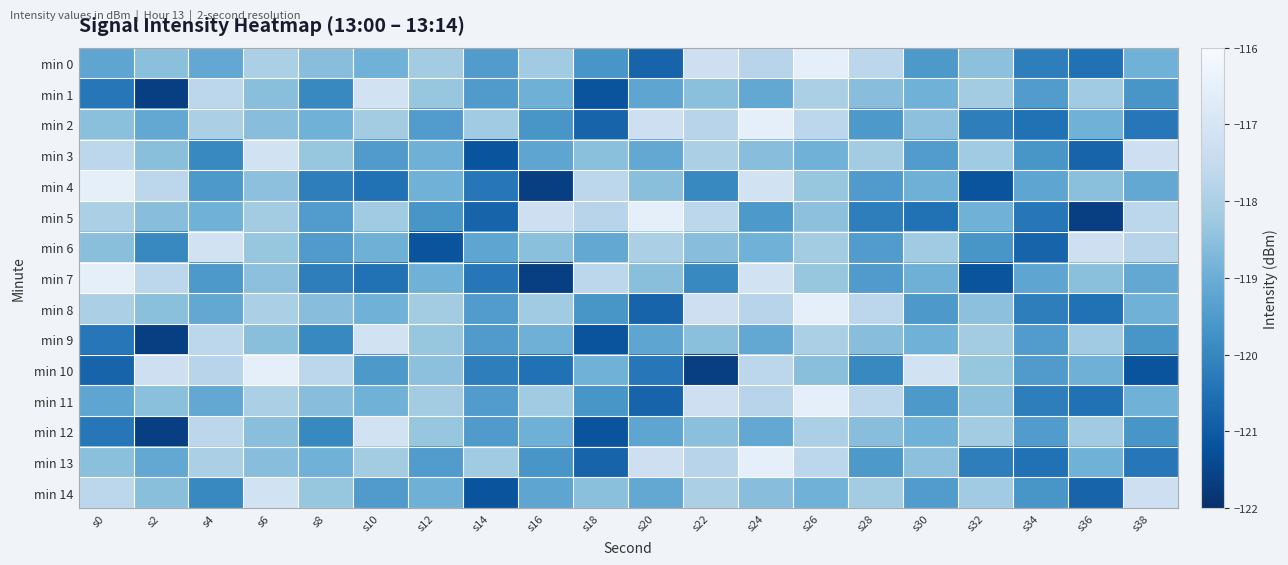

Reading right to left, what are all the values shown in this chart?

min 0: s38=-118.9	s36=-120.5	s34=-120.2	s32=-118.5	s30=-119.6	s28=-117.7	s26=-116.5	s24=-117.8	s22=-117.3	s20=-120.8	s18=-119.6	s16=-118.2	s14=-119.5	s12=-118.2	s10=-118.9	s8=-118.6	s6=-118.0	s4=-119.2	s2=-118.5	s0=-119.2
min 1: s38=-119.6	s36=-118.2	s34=-119.5	s32=-118.2	s30=-118.9	s28=-118.6	s26=-118.0	s24=-119.2	s22=-118.5	s20=-119.2	s18=-121.2	s16=-119.0	s14=-119.5	s12=-118.4	s10=-117.2	s8=-120.0	s6=-118.5	s4=-117.7	s2=-121.6	s0=-120.3
min 2: s38=-120.3	s36=-118.9	s34=-120.5	s32=-120.2	s30=-118.5	s28=-119.6	s26=-117.7	s24=-116.5	s22=-117.8	s20=-117.3	s18=-120.8	s16=-119.6	s14=-118.2	s12=-119.5	s10=-118.2	s8=-118.9	s6=-118.6	s4=-118.0	s2=-119.2	s0=-118.5
min 3: s38=-117.3	s36=-120.8	s34=-119.6	s32=-118.2	s30=-119.5	s28=-118.2	s26=-118.9	s24=-118.6	s22=-118.0	s20=-119.2	s18=-118.5	s16=-119.2	s14=-121.2	s12=-119.0	s10=-119.5	s8=-118.4	s6=-117.2	s4=-120.0	s2=-118.5	s0=-117.7
min 4: s38=-119.2	s36=-118.5	s34=-119.2	s32=-121.2	s30=-119.0	s28=-119.5	s26=-118.4	s24=-117.2	s22=-120.0	s20=-118.5	s18=-117.7	s16=-121.6	s14=-120.3	s12=-118.9	s10=-120.5	s8=-120.2	s6=-118.5	s4=-119.6	s2=-117.7	s0=-116.5
min 5: s38=-117.7	s36=-121.6	s34=-120.3	s32=-118.9	s30=-120.5	s28=-120.2	s26=-118.5	s24=-119.6	s22=-117.7	s20=-116.5	s18=-117.8	s16=-117.3	s14=-120.8	s12=-119.6	s10=-118.2	s8=-119.5	s6=-118.2	s4=-118.9	s2=-118.6	s0=-118.0
min 6: s38=-117.8	s36=-117.3	s34=-120.8	s32=-119.6	s30=-118.2	s28=-119.5	s26=-118.2	s24=-118.9	s22=-118.6	s20=-118.0	s18=-119.2	s16=-118.5	s14=-119.2	s12=-121.2	s10=-119.0	s8=-119.5	s6=-118.4	s4=-117.2	s2=-120.0	s0=-118.5
min 7: s38=-119.2	s36=-118.5	s34=-119.2	s32=-121.2	s30=-119.0	s28=-119.5	s26=-118.4	s24=-117.2	s22=-120.0	s20=-118.5	s18=-117.7	s16=-121.6	s14=-120.3	s12=-118.9	s10=-120.5	s8=-120.2	s6=-118.5	s4=-119.6	s2=-117.7	s0=-116.5
min 8: s38=-118.9	s36=-120.5	s34=-120.2	s32=-118.5	s30=-119.6	s28=-117.7	s26=-116.5	s24=-117.8	s22=-117.3	s20=-120.8	s18=-119.6	s16=-118.2	s14=-119.5	s12=-118.2	s10=-118.9	s8=-118.6	s6=-118.0	s4=-119.2	s2=-118.5	s0=-118.0
min 9: s38=-119.6	s36=-118.2	s34=-119.5	s32=-118.2	s30=-118.9	s28=-118.6	s26=-118.0	s24=-119.2	s22=-118.5	s20=-119.2	s18=-121.2	s16=-119.0	s14=-119.5	s12=-118.4	s10=-117.2	s8=-120.0	s6=-118.5	s4=-117.7	s2=-121.6	s0=-120.3
min 10: s38=-121.2	s36=-119.0	s34=-119.5	s32=-118.4	s30=-117.2	s28=-120.0	s26=-118.5	s24=-117.7	s22=-121.6	s20=-120.3	s18=-118.9	s16=-120.5	s14=-120.2	s12=-118.5	s10=-119.6	s8=-117.7	s6=-116.5	s4=-117.8	s2=-117.3	s0=-120.8
min 11: s38=-118.9	s36=-120.5	s34=-120.2	s32=-118.5	s30=-119.6	s28=-117.7	s26=-116.5	s24=-117.8	s22=-117.3	s20=-120.8	s18=-119.6	s16=-118.2	s14=-119.5	s12=-118.2	s10=-118.9	s8=-118.6	s6=-118.0	s4=-119.2	s2=-118.5	s0=-119.2
min 12: s38=-119.6	s36=-118.2	s34=-119.5	s32=-118.2	s30=-118.9	s28=-118.6	s26=-118.0	s24=-119.2	s22=-118.5	s20=-119.2	s18=-121.2	s16=-119.0	s14=-119.5	s12=-118.4	s10=-117.2	s8=-120.0	s6=-118.5	s4=-117.7	s2=-121.6	s0=-120.3
min 13: s38=-120.3	s36=-118.9	s34=-120.5	s32=-120.2	s30=-118.5	s28=-119.6	s26=-117.7	s24=-116.5	s22=-117.8	s20=-117.3	s18=-120.8	s16=-119.6	s14=-118.2	s12=-119.5	s10=-118.2	s8=-118.9	s6=-118.6	s4=-118.0	s2=-119.2	s0=-118.5
min 14: s38=-117.3	s36=-120.8	s34=-119.6	s32=-118.2	s30=-119.5	s28=-118.2	s26=-118.9	s24=-118.6	s22=-118.0	s20=-119.2	s18=-118.5	s16=-119.2	s14=-121.2	s12=-119.0	s10=-119.5	s8=-118.4	s6=-117.2	s4=-120.0	s2=-118.5	s0=-117.7